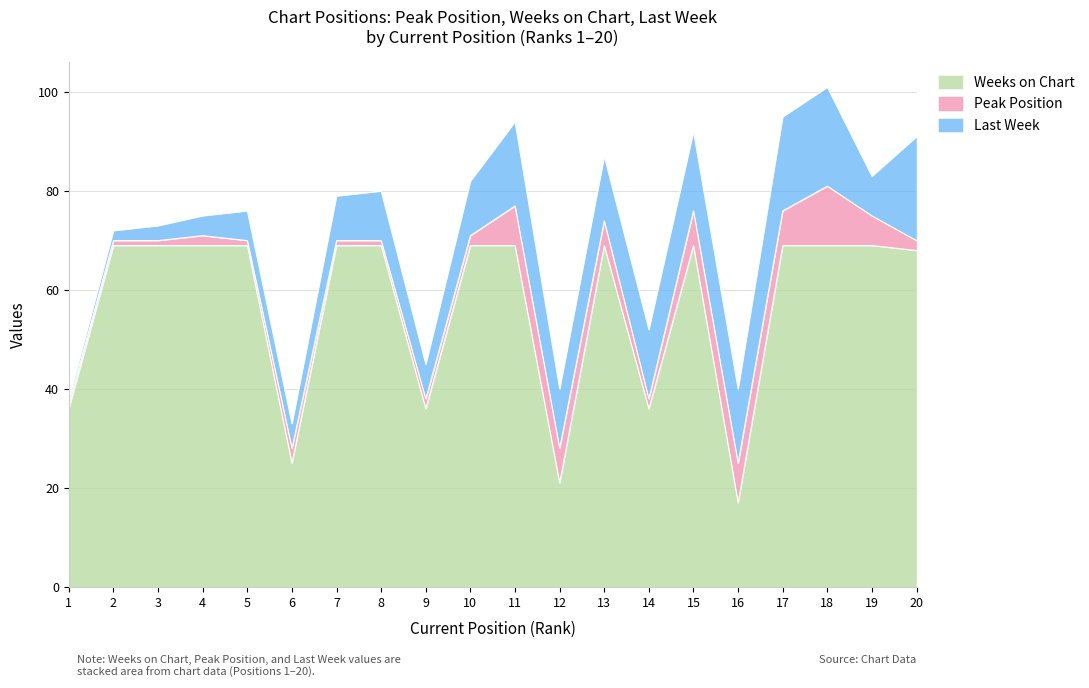

How many lines are shown in the chart?

3